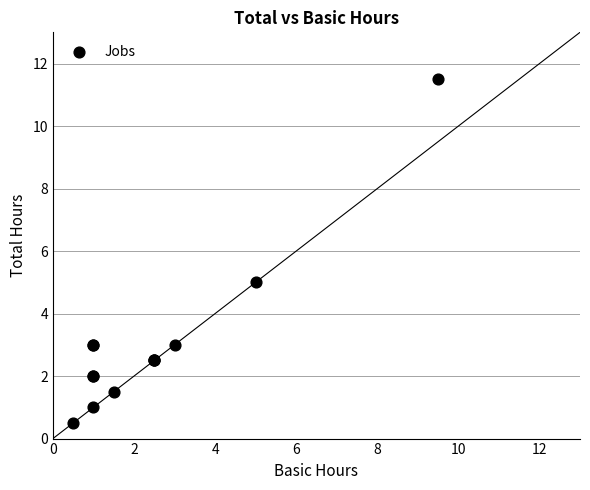

What Y value in the scatter plot is closest to 6?

5.0